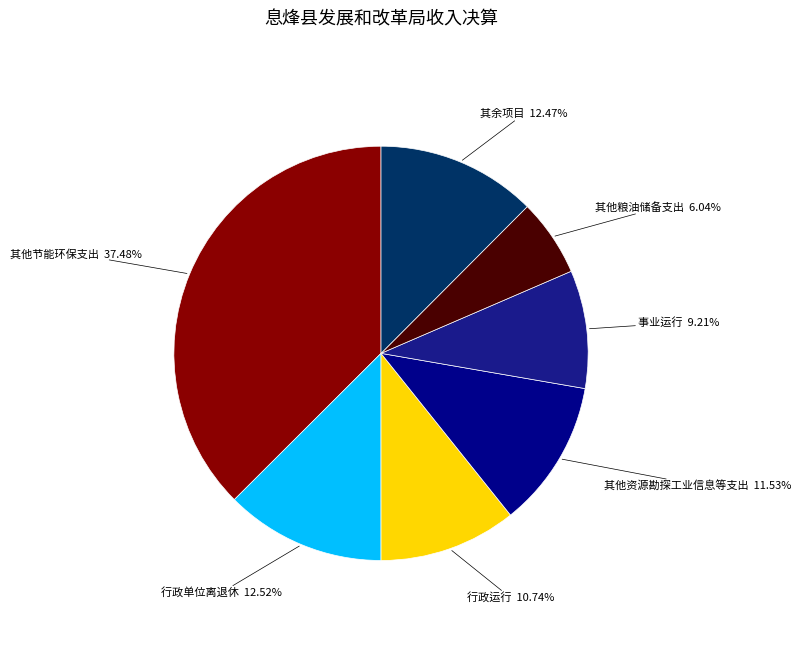

What is the ratio of the value at 其他资源勘探工业信息等支出 to the value at 其余项目?

0.9